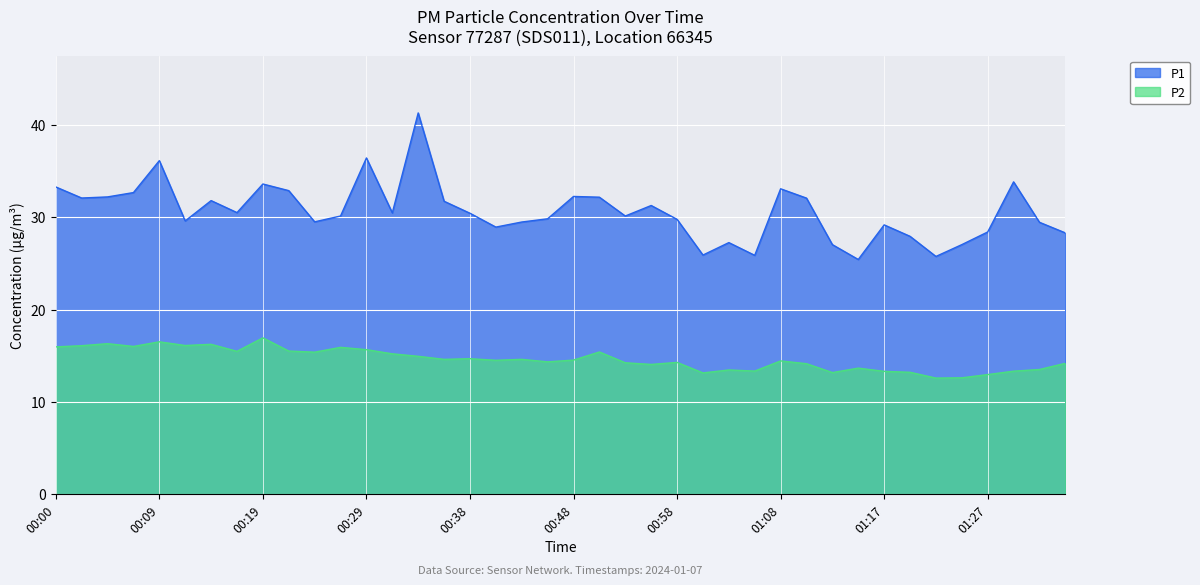

Reading right to left, list all the values displayed in this chart.

P1: 28.3	29.4	33.8	28.4	27.0	25.8	27.9	29.2	25.4	27.0	32.1	33.1	25.9	27.2	25.9	29.8	31.3	30.1	32.2	32.2	29.8	29.5	28.9	30.4	31.7	41.3	30.5	36.4	30.1	29.5	32.9	33.6	30.5	31.8	29.6	36.1	32.7	32.2	32.1	33.3
P2: 14.2	13.5	13.3	12.9	12.6	12.6	13.2	13.3	13.7	13.2	14.1	14.4	13.3	13.4	13.1	14.3	14.1	14.2	15.4	14.5	14.3	14.6	14.5	14.7	14.6	14.9	15.2	15.7	15.9	15.4	15.5	16.9	15.5	16.2	16.1	16.5	16.0	16.3	16.1	15.9